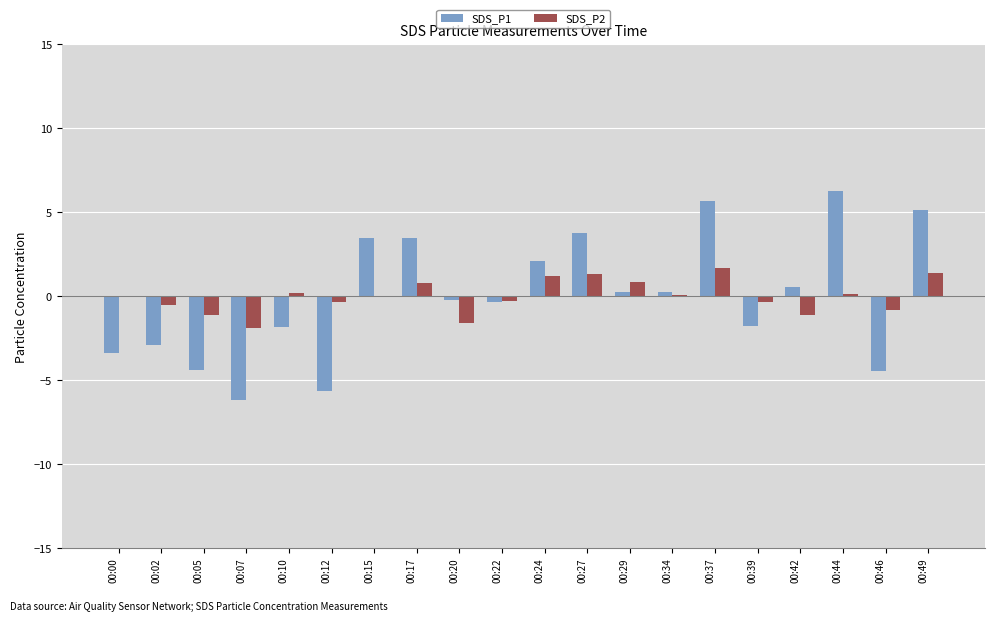

Which series changed the most between 00:46 and 00:49?

SDS_P1